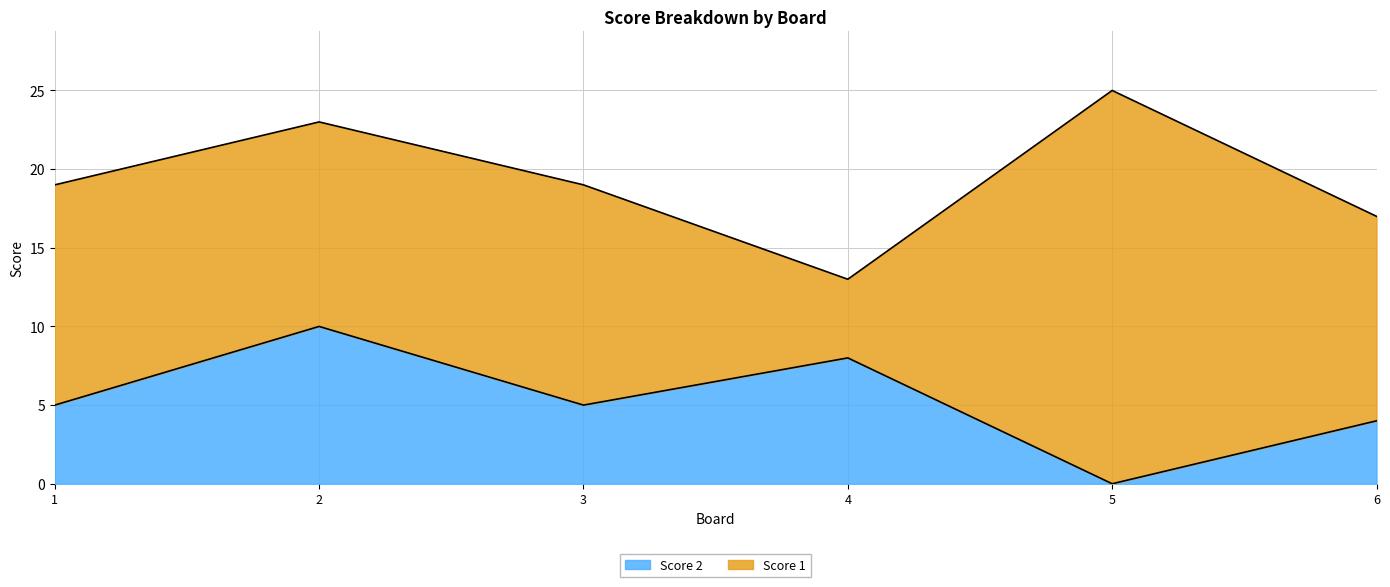

Is it true that the value at 1 is 5?

True